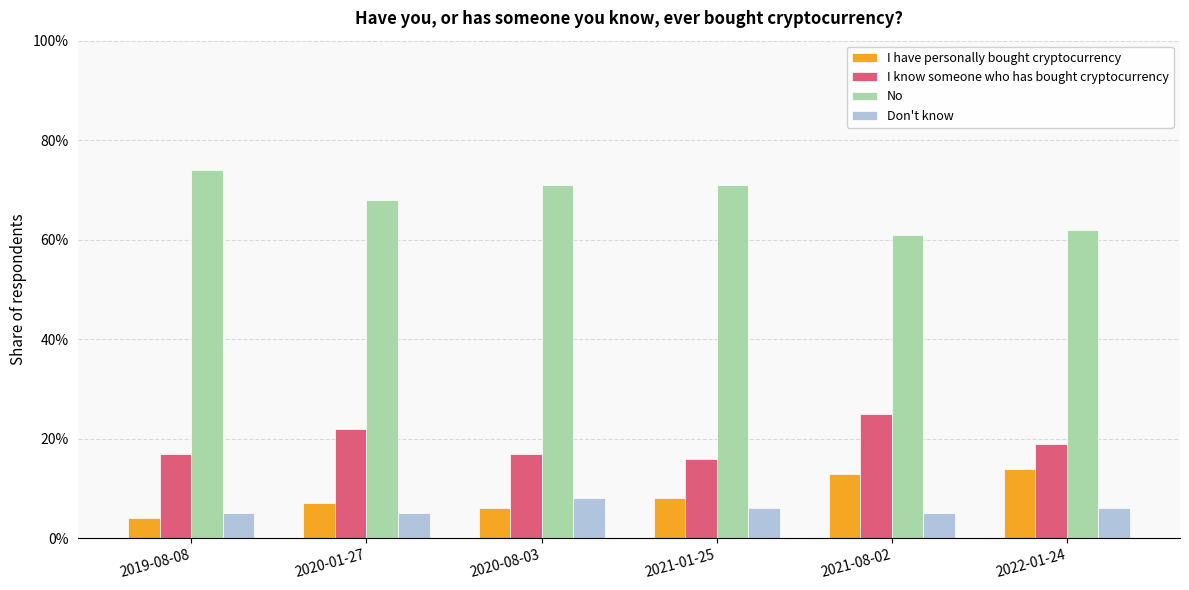

Does the chart contain any negative values?

No